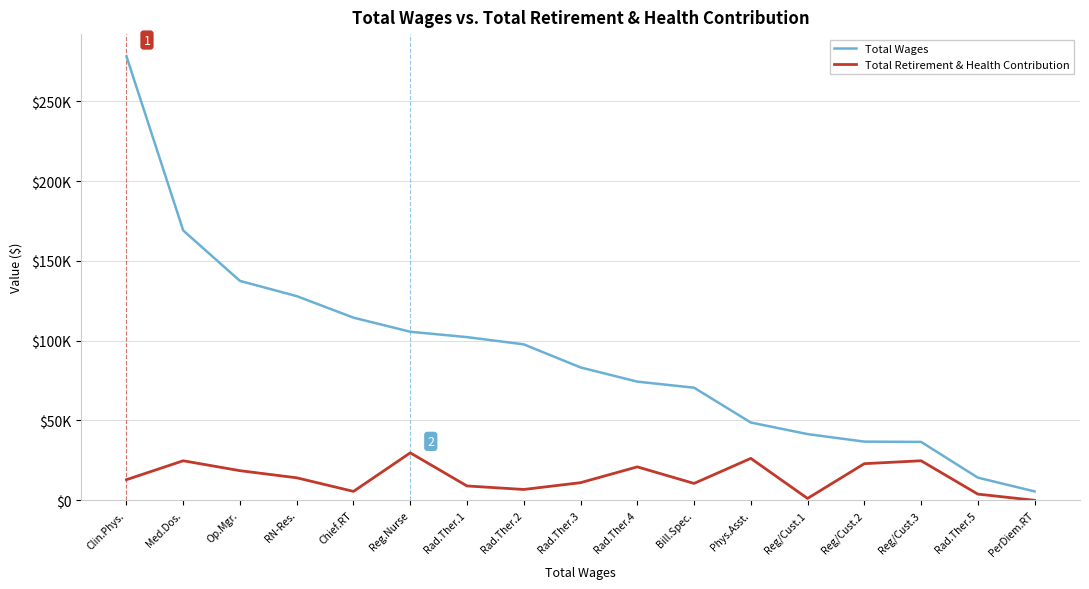

Does the chart display data point markers on the line(s)?

No